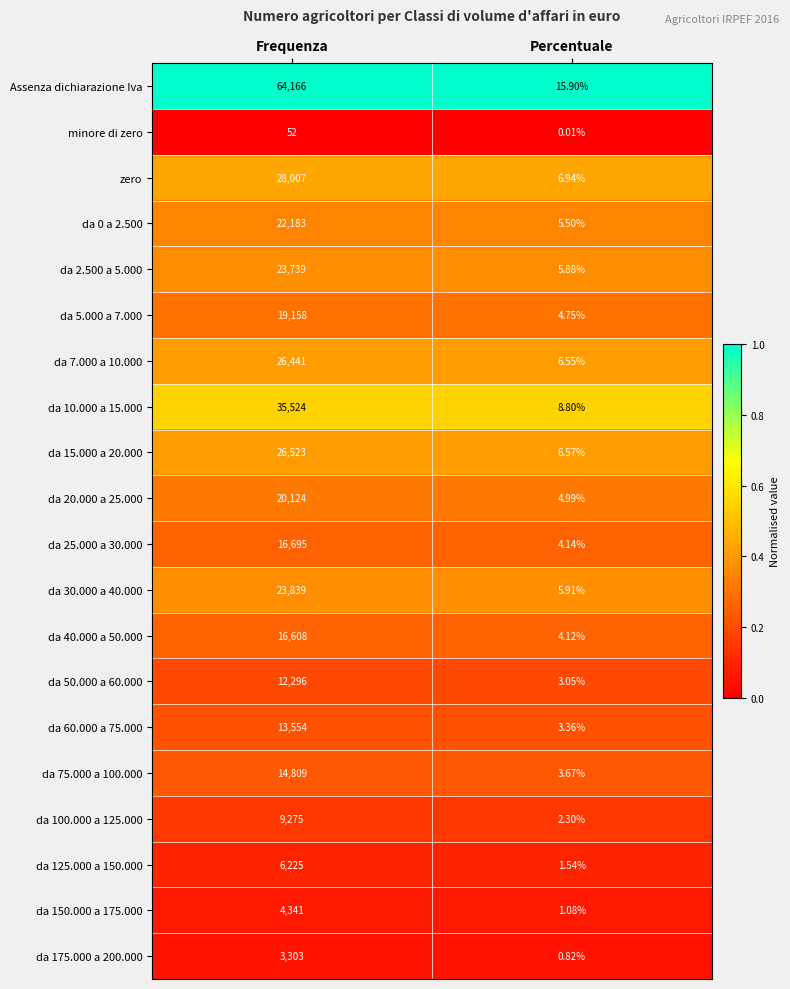

Which category has the highest value in the da 125.000 a 150.000 series?

Frequenza